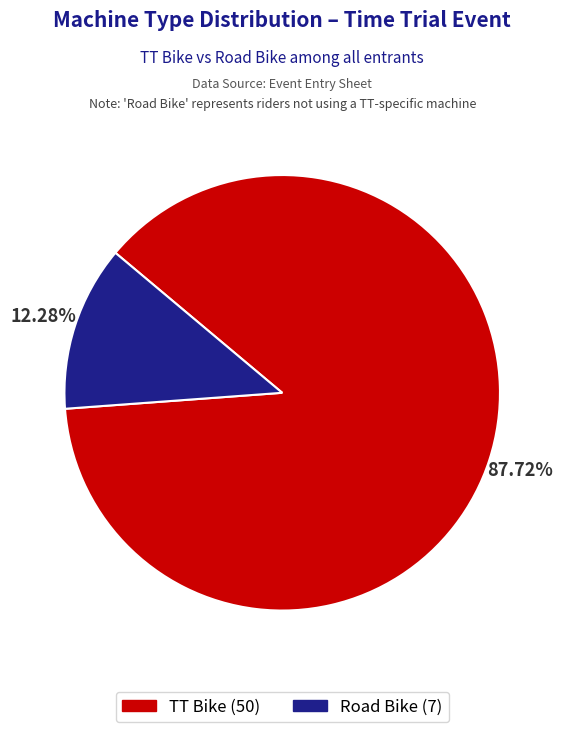

Which category has the biggest portion of the pie?

TT Bike